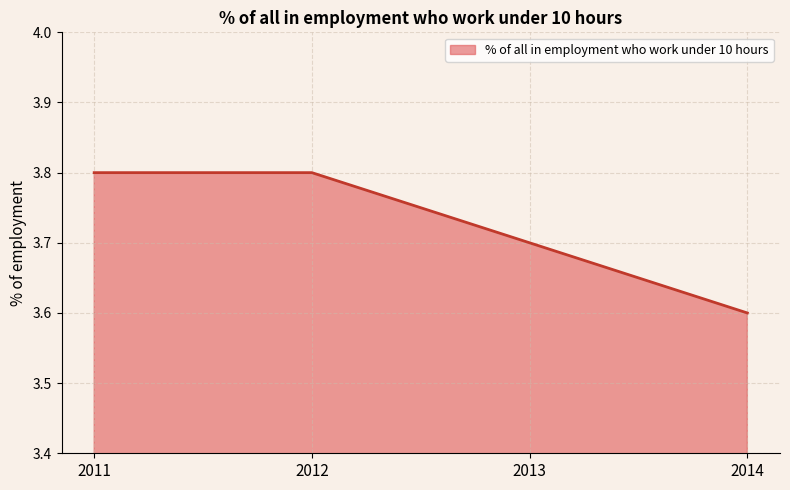

What is the sum of all values?

14.9